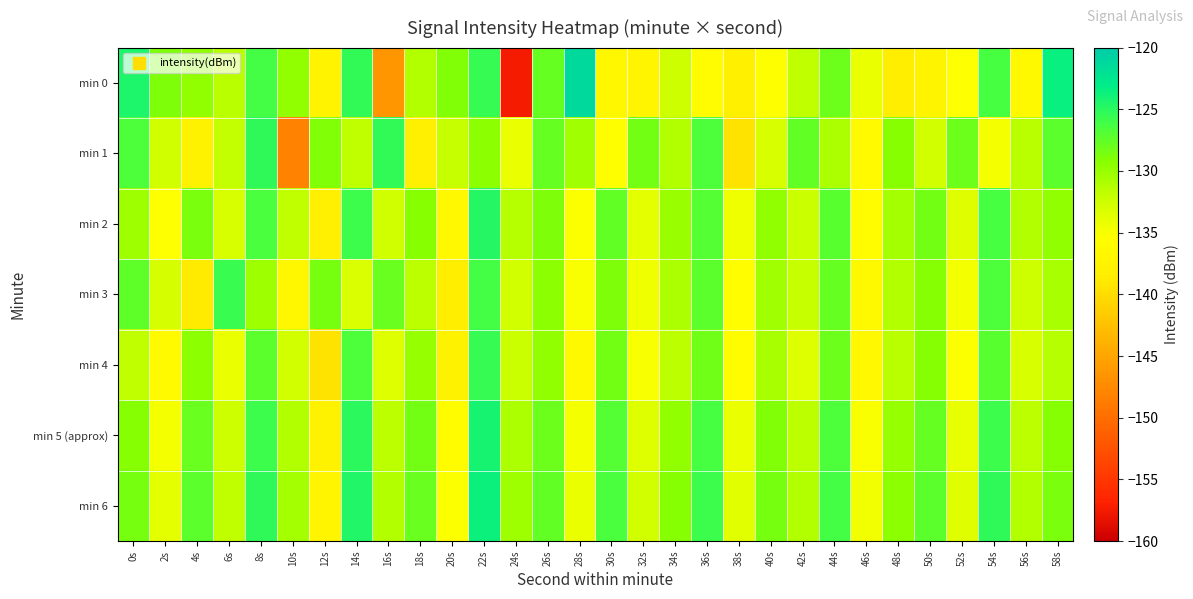

Reading left to right, what are all the values shown in this chart?

min 0: 0s=-124.5	2s=-128.9	4s=-129.8	6s=-131.5	8s=-126.1	10s=-129.8	12s=-137.4	14s=-125.3	16s=-146.4	18s=-131.2	20s=-129.0	22s=-125.5	24s=-157.4	26s=-127.7	28s=-121.4	30s=-136.8	32s=-137.1	34s=-132.4	36s=-136.0	38s=-138.1	40s=-135.5	42s=-131.9	44s=-128.0	46s=-134.2	48s=-138.4	50s=-137.2	52s=-135.3	54s=-126.3	56s=-136.4	58s=-123.6
min 1: 0s=-126.6	2s=-132.6	4s=-137.6	6s=-132.0	8s=-125.2	10s=-148.1	12s=-129.0	14s=-131.8	16s=-125.4	18s=-138.2	20s=-132.1	22s=-129.5	24s=-134.2	26s=-127.8	28s=-130.4	30s=-135.6	32s=-128.3	34s=-131.2	36s=-126.7	38s=-139.4	40s=-133.1	42s=-127.6	44s=-130.9	46s=-136.2	48s=-129.3	50s=-132.8	52s=-128.1	54s=-134.7	56s=-131.5	58s=-127.2
min 2: 0s=-130.2	2s=-135.4	4s=-128.7	6s=-133.1	8s=-126.5	10s=-131.8	12s=-138.2	14s=-125.9	16s=-132.6	18s=-129.3	20s=-136.7	22s=-124.8	24s=-131.4	26s=-128.9	28s=-135.2	30s=-127.6	32s=-133.8	34s=-130.1	36s=-126.9	38s=-134.5	40s=-129.7	42s=-132.3	44s=-127.1	46s=-135.9	48s=-130.6	50s=-128.4	52s=-133.5	54s=-126.3	56s=-131.1	58s=-129.8
min 3: 0s=-127.4	2s=-132.9	4s=-138.6	6s=-125.7	8s=-130.2	10s=-136.8	12s=-128.5	14s=-133.2	16s=-127.9	18s=-131.6	20s=-138.3	22s=-126.1	24s=-132.7	26s=-129.4	28s=-135.1	30s=-128.8	32s=-134.5	34s=-130.9	36s=-127.3	38s=-135.7	40s=-130.4	42s=-132.1	44s=-127.8	46s=-136.4	48s=-131.2	50s=-129.1	52s=-134.8	54s=-126.6	56s=-132.4	58s=-130.7
min 4: 0s=-131.8	2s=-136.2	4s=-129.5	6s=-134.1	8s=-127.3	10s=-132.7	12s=-139.4	14s=-126.7	16s=-133.3	18s=-130.0	20s=-137.6	22s=-125.5	24s=-132.2	26s=-129.8	28s=-136.5	30s=-128.3	32s=-134.9	34s=-131.6	36s=-128.2	38s=-135.8	40s=-130.7	42s=-133.4	44s=-128.1	46s=-136.7	48s=-131.5	50s=-129.2	52s=-135.3	54s=-127.1	56s=-133.0	58s=-131.3
min 5 (approx): 0s=-129.1	2s=-134.7	4s=-127.9	6s=-132.5	8s=-125.8	10s=-131.1	12s=-137.8	14s=-125.1	16s=-131.7	18s=-128.4	20s=-135.9	22s=-124.2	24s=-130.8	26s=-128.1	28s=-134.7	30s=-127.0	32s=-133.3	34s=-129.7	36s=-126.4	38s=-134.2	40s=-129.0	42s=-131.7	44s=-126.6	46s=-135.1	48s=-129.9	50s=-127.7	52s=-134.0	54s=-125.8	56s=-131.6	58s=-129.2
min 6: 0s=-128.5	2s=-133.8	4s=-127.2	6s=-131.8	8s=-125.2	10s=-130.5	12s=-137.1	14s=-124.6	16s=-131.2	18s=-127.9	20s=-135.3	22s=-123.7	24s=-130.3	26s=-127.6	28s=-134.2	30s=-126.5	32s=-132.8	34s=-129.2	36s=-125.9	38s=-133.7	40s=-128.5	42s=-131.2	44s=-126.1	46s=-134.6	48s=-129.4	50s=-127.2	52s=-133.5	54s=-125.3	56s=-131.1	58s=-128.7